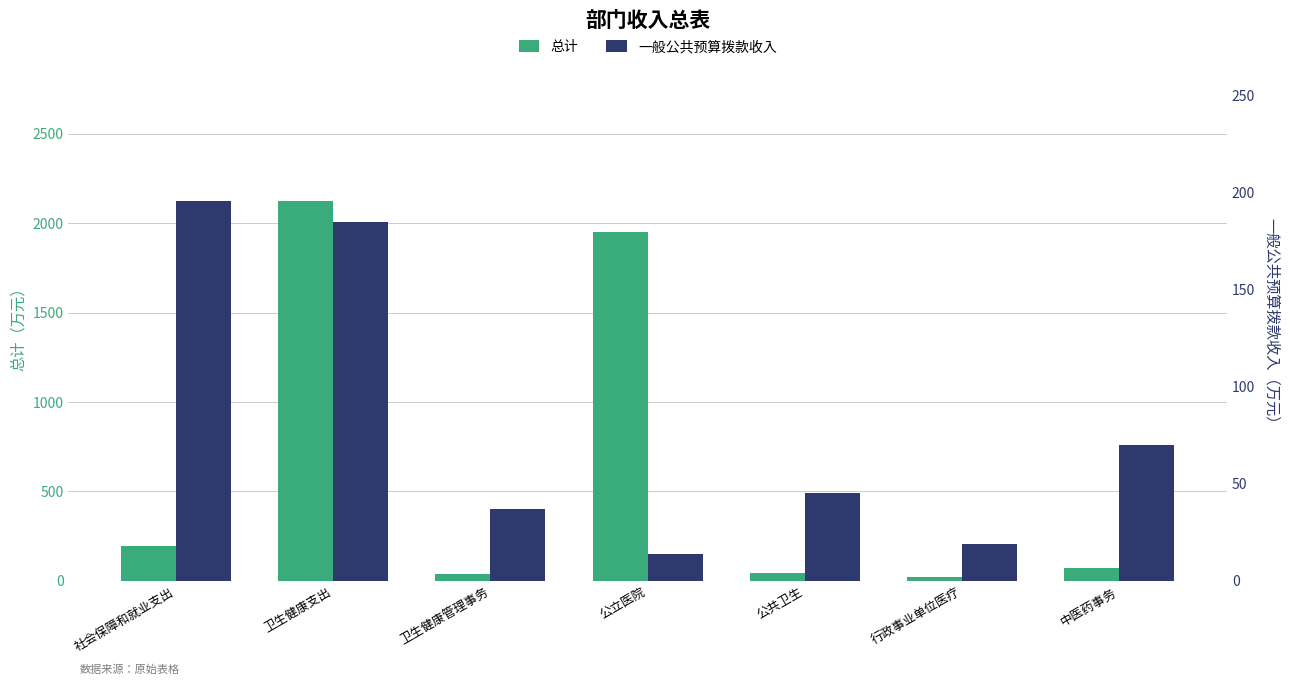

Count the number of categories in the chart.

7